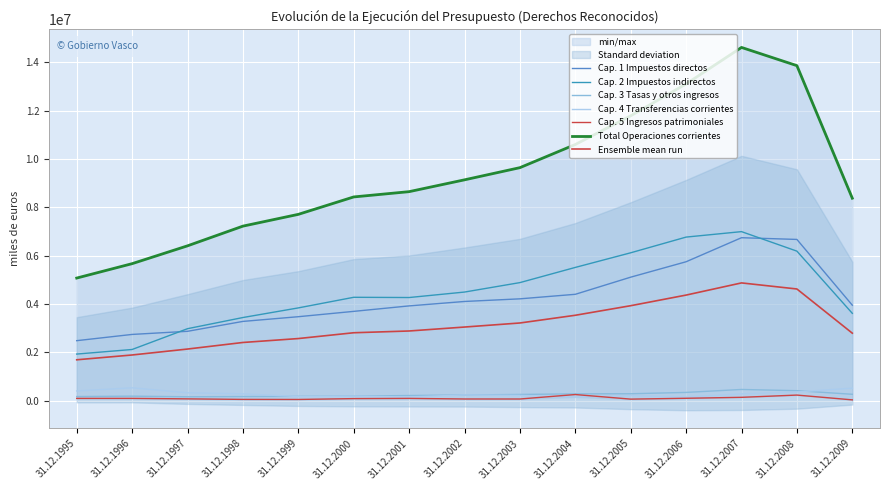

How many interior local peaks does the Cap. 4 Transferencias corrientes series have?

4